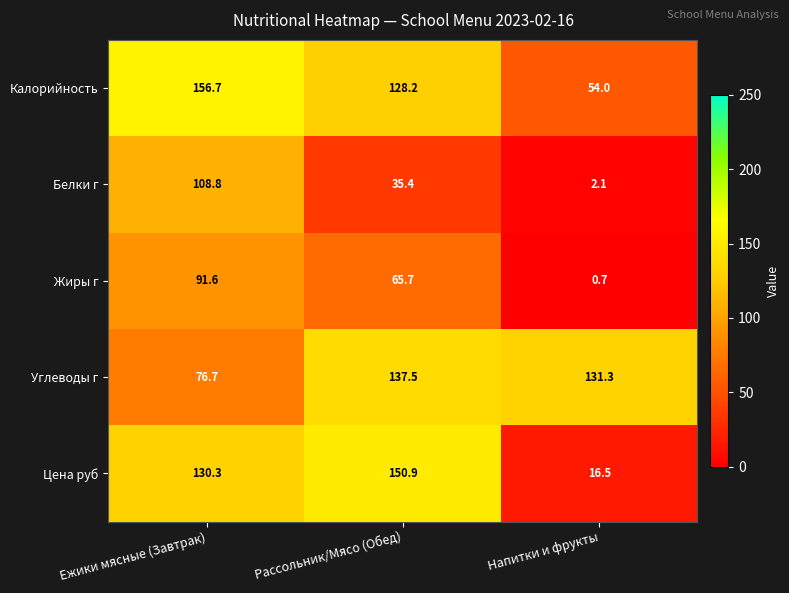

Reading left to right, transcribe all the data shown in this chart.

Калорийность: Ежики мясные (Завтрак)=156.7	Рассольник/Мясо (Обед)=128.2	Напитки и фрукты=54.0
Белки г: Ежики мясные (Завтрак)=108.8	Рассольник/Мясо (Обед)=35.4	Напитки и фрукты=2.1
Жиры г: Ежики мясные (Завтрак)=91.6	Рассольник/Мясо (Обед)=65.7	Напитки и фрукты=0.7
Углеводы г: Ежики мясные (Завтрак)=76.7	Рассольник/Мясо (Обед)=137.5	Напитки и фрукты=131.3
Цена руб: Ежики мясные (Завтрак)=130.3	Рассольник/Мясо (Обед)=150.9	Напитки и фрукты=16.5